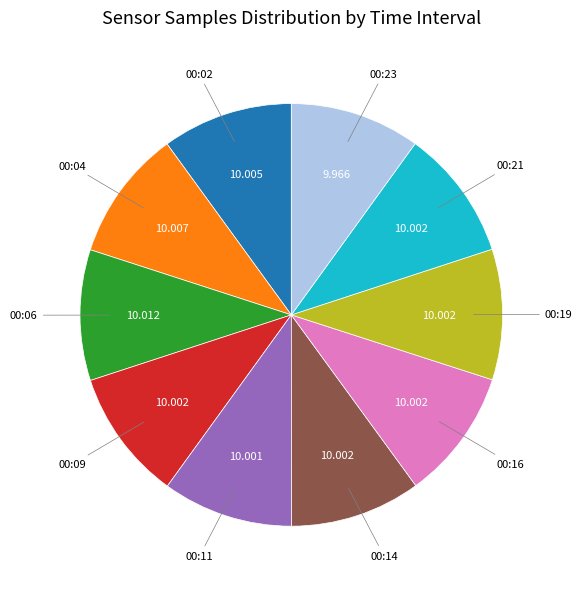

Is there a majority slice in this chart?

No